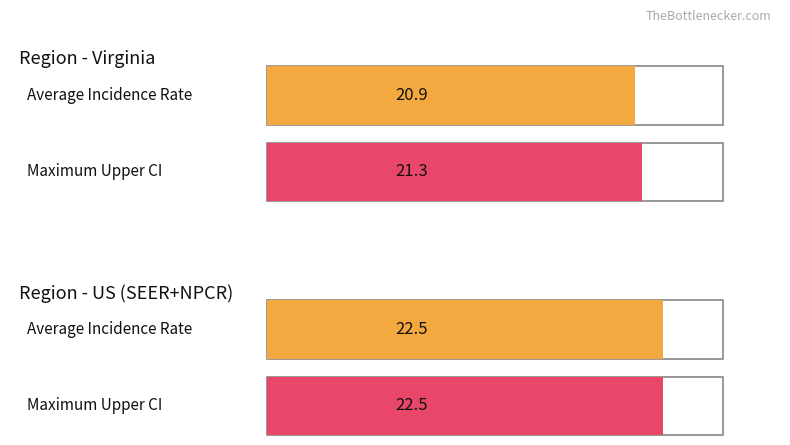

True or false: Age-Adjusted Incidence Rate has a value of 20.9 at Virginia.

True